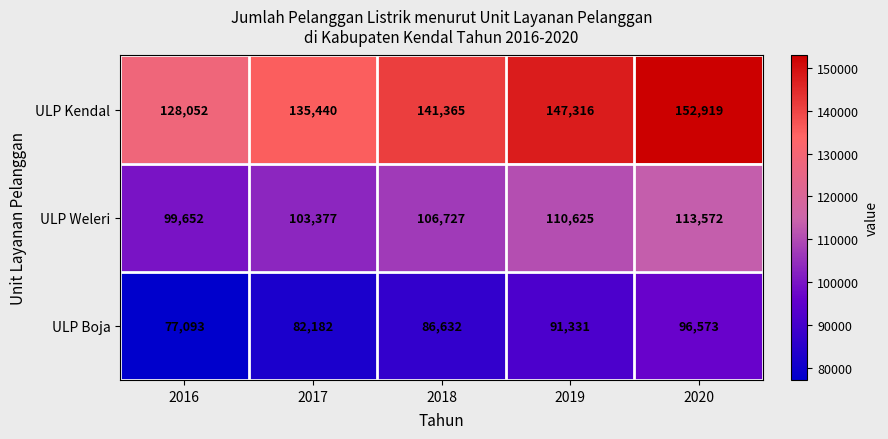

What is the average value of the ULP Kendal series?

141018